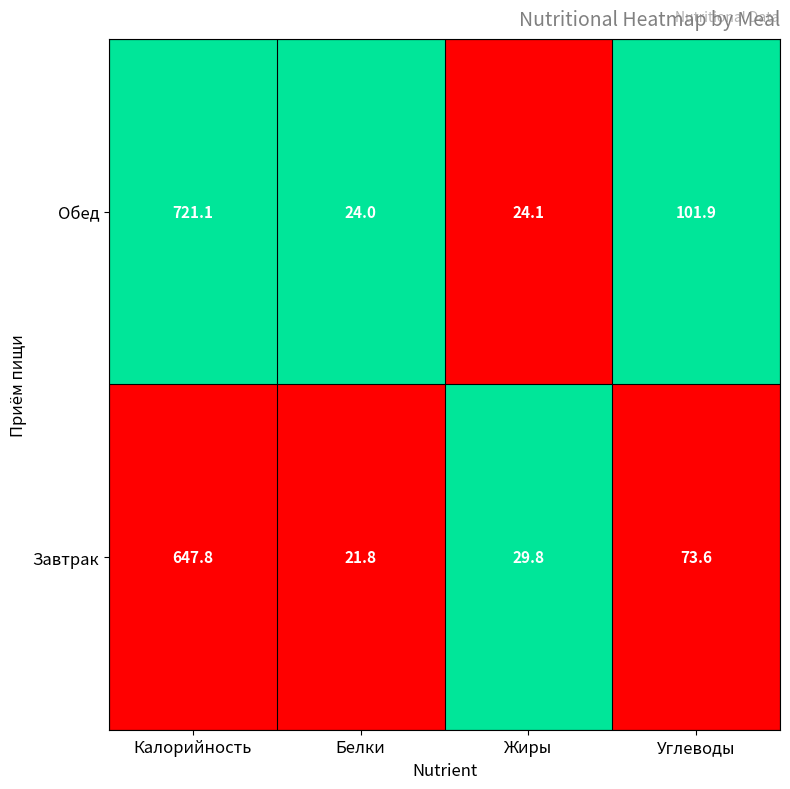

How many series are shown in this chart?

2